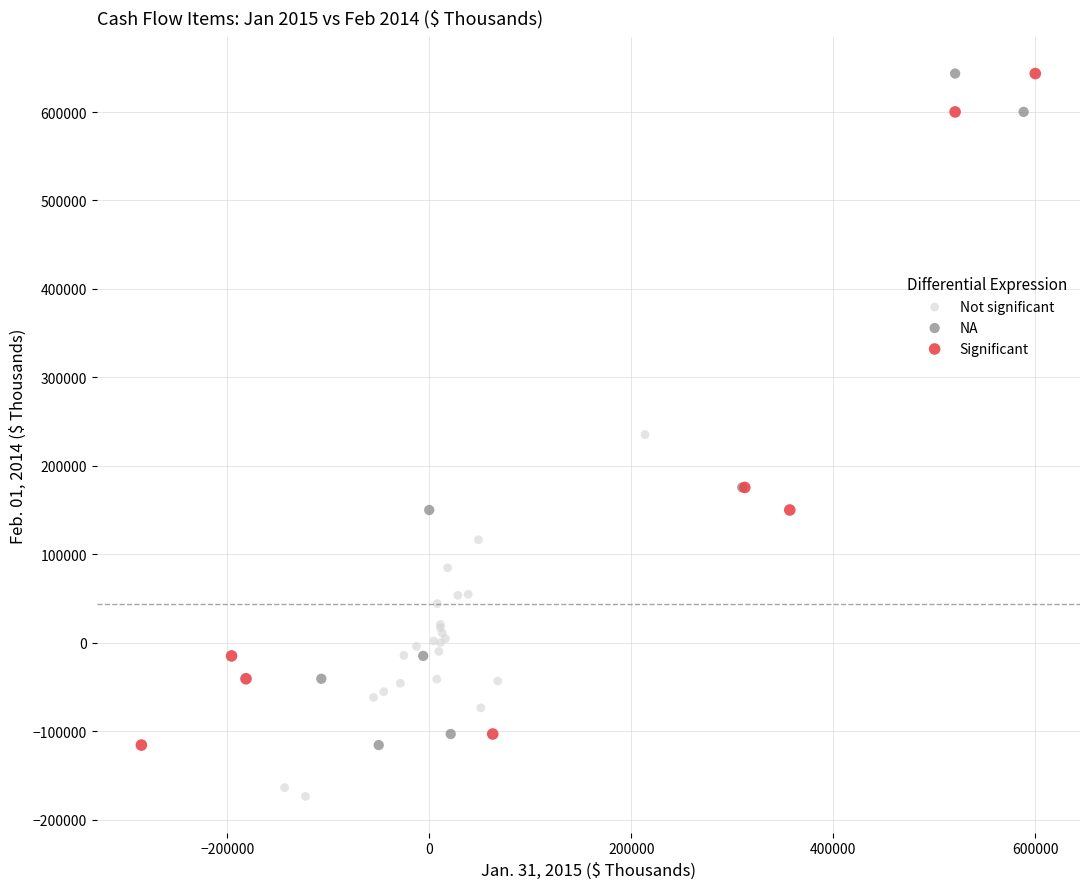

Which series contains the lowest Y value?

Not significant